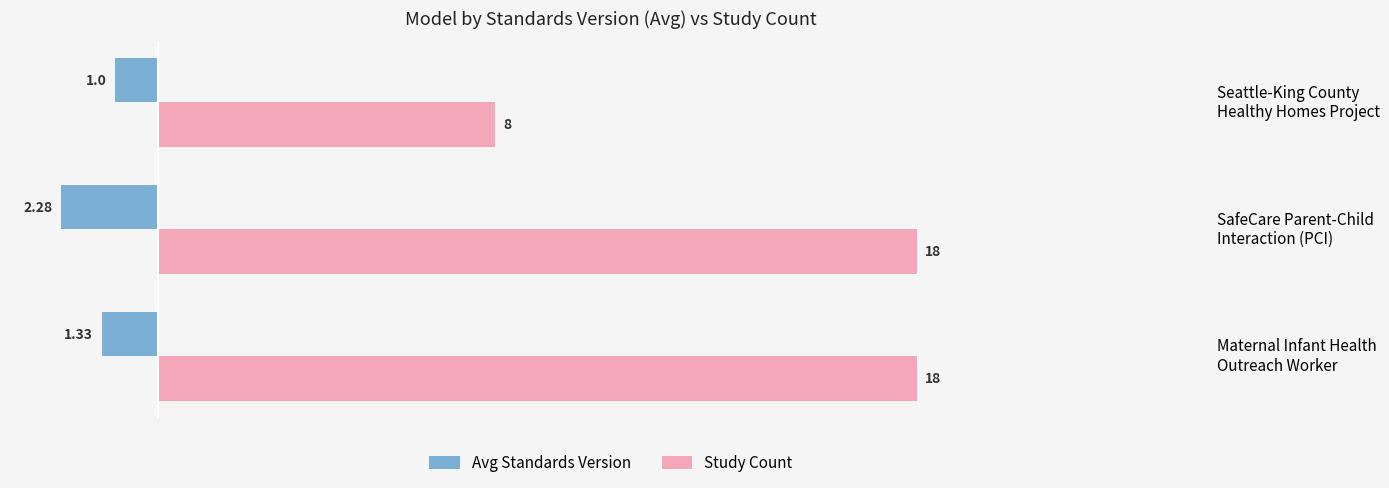

Count the Avg Standards Version values in the range -2 to -1.

2